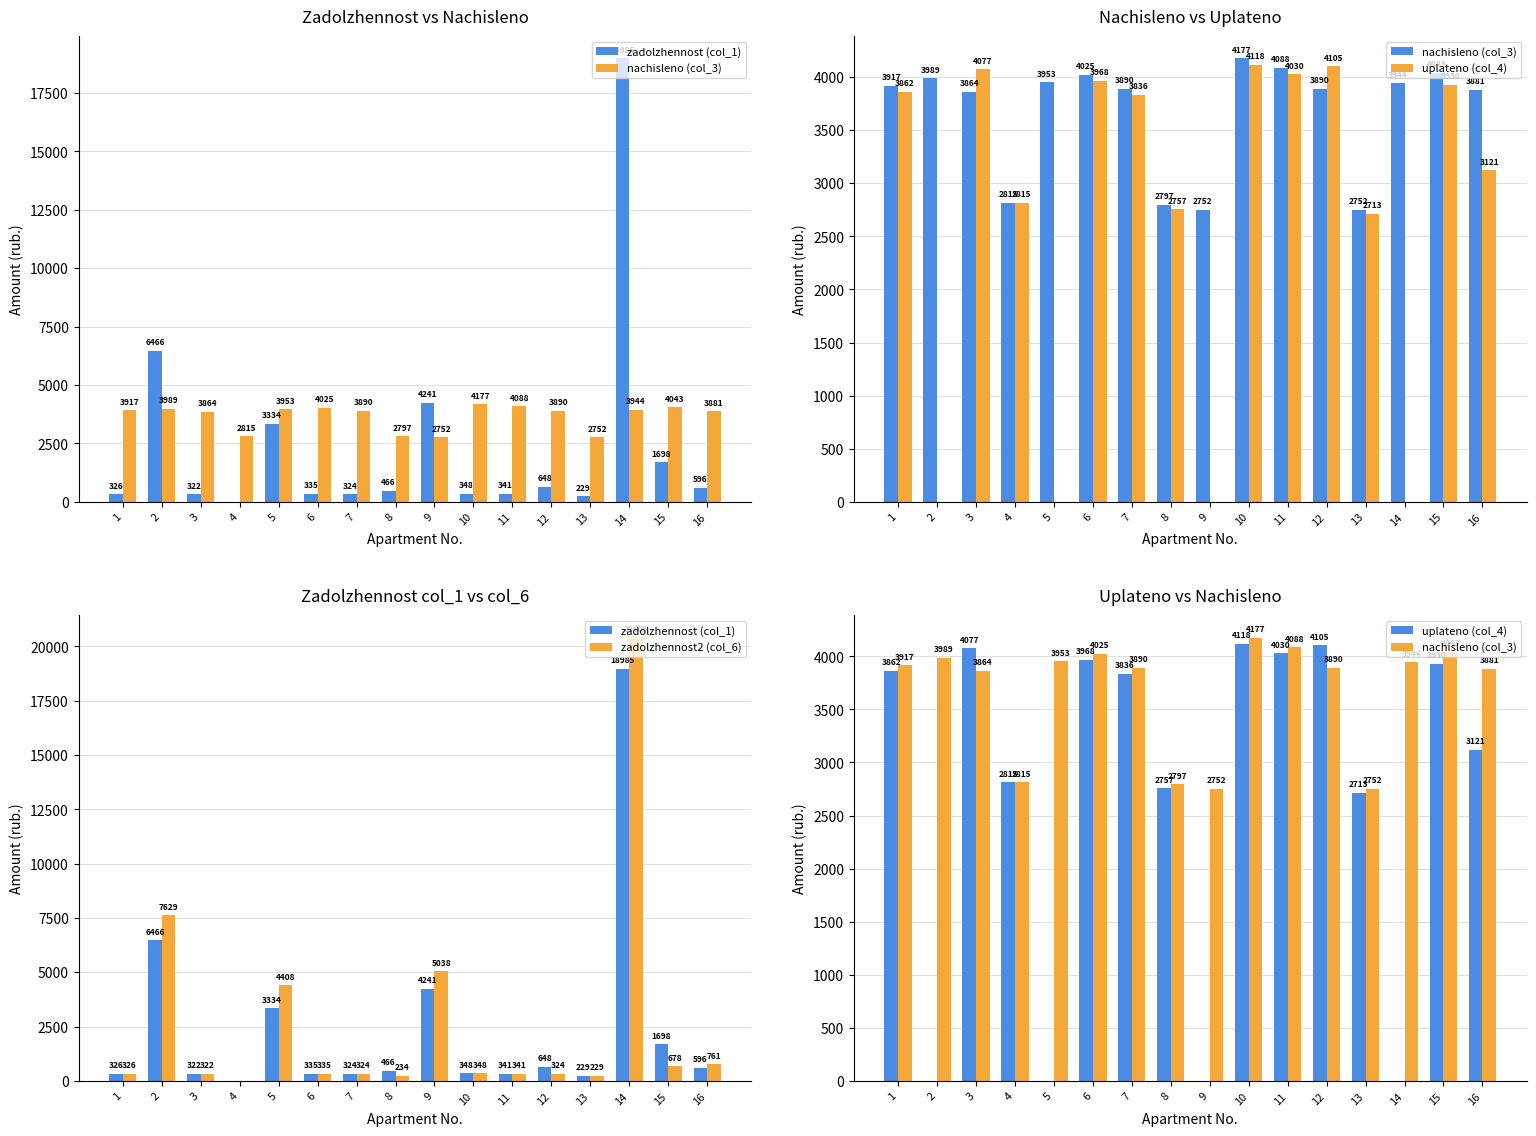

Are the bars grouped side by side (vs. stacked)?

Yes